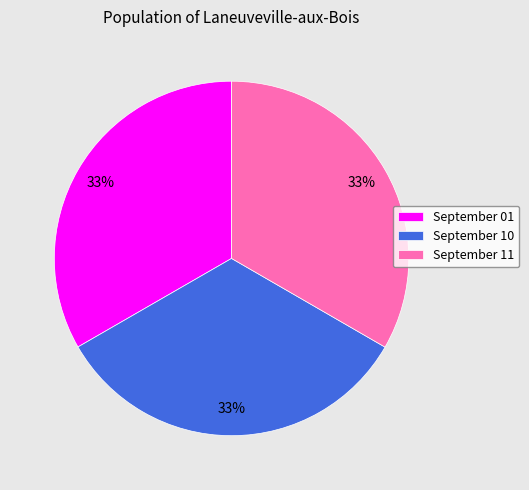

To the nearest percent, what is the average slice percentage?

33%